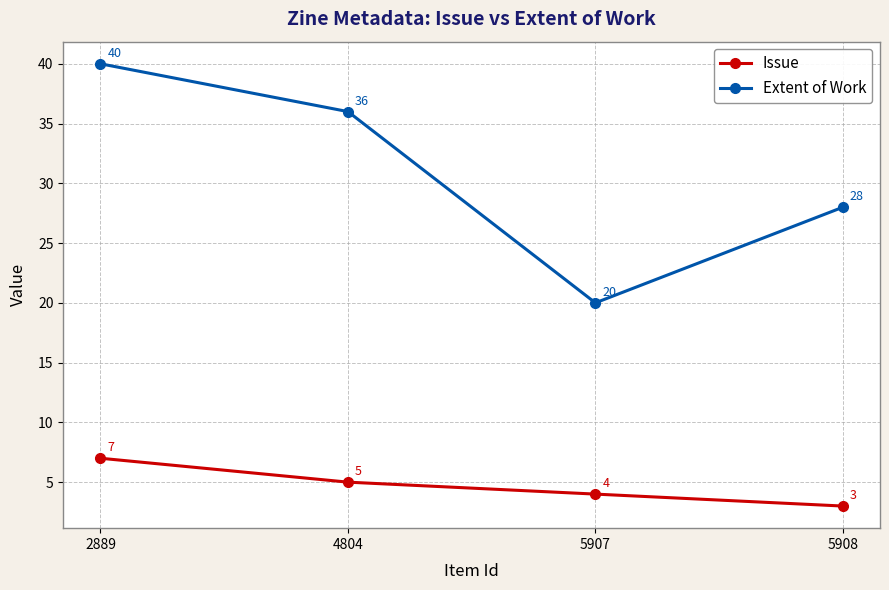

Reading left to right, list all the values displayed in this chart.

Issue: 2889=7	4804=5	5907=4	5908=3
Extent of Work: 2889=40	4804=36	5907=20	5908=28